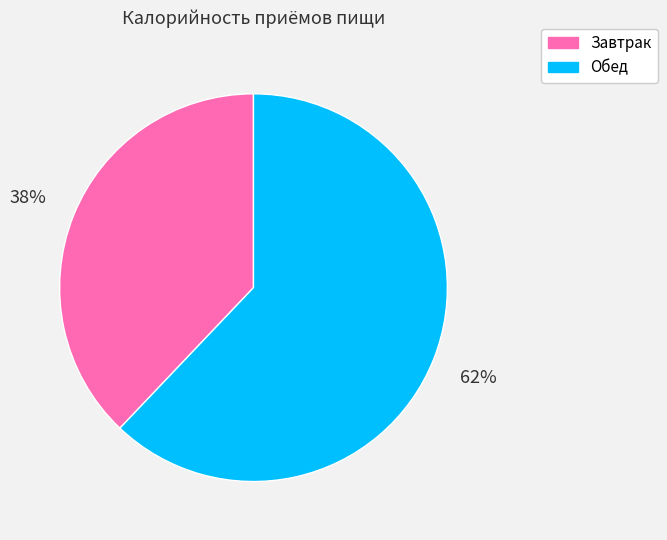

To the nearest percent, what portion does Обед represent?

62%